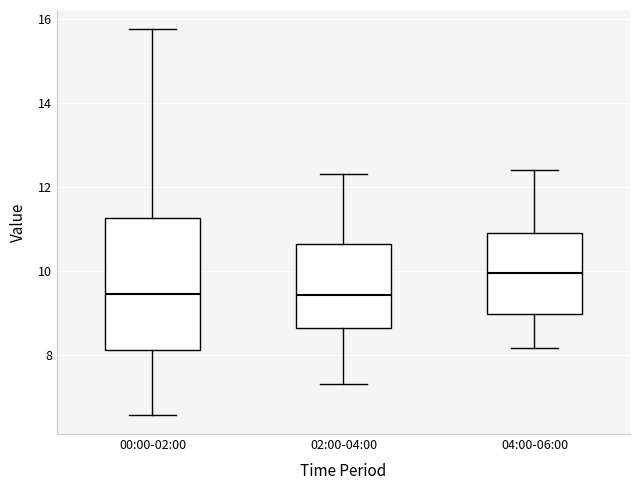

Which box has the highest median line?

04:00-06:00